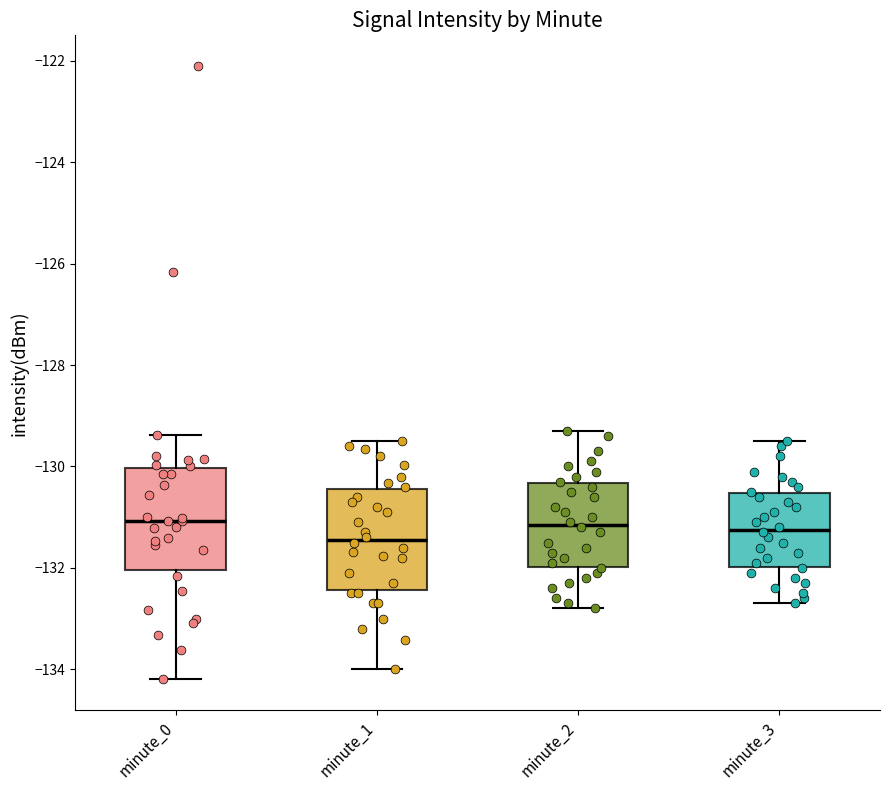

Reading left to right, transcribe this box plot: for each box, give where its median line is, the range the box spans, and where its two whiskers end, as read against the y-axis. The values are not printed on the chart, so give them approximately, as read against the axis.

minute_0: median -131.0, box -132.0 to -130.0, whiskers -134.2 to -129.4
minute_1: median -131.4, box -132.4 to -130.4, whiskers -134.0 to -129.4
minute_2: median -131.2, box -132.0 to -130.4, whiskers -132.8 to -129.2
minute_3: median -131.2, box -132.0 to -130.6, whiskers -132.6 to -129.4